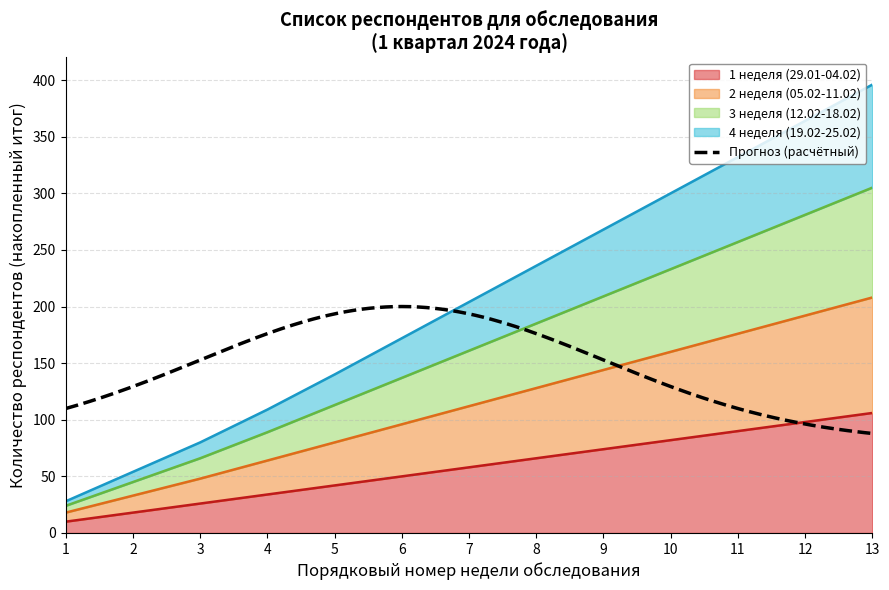

Which category has the highest value in the 4 неделя (19.02-25.02) series?

13